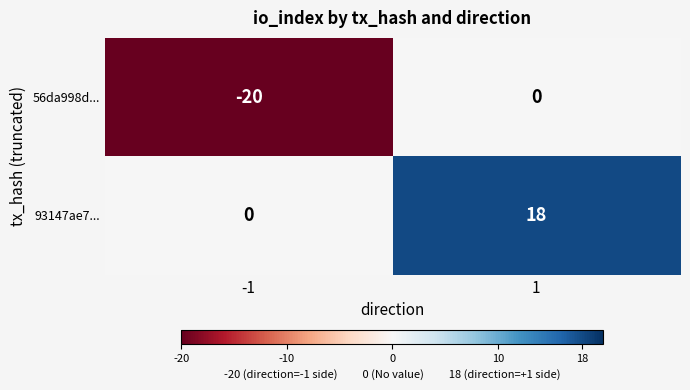

Is the value of 93147ae7... at -1 greater than the value of 56da998d... at -1?

Yes